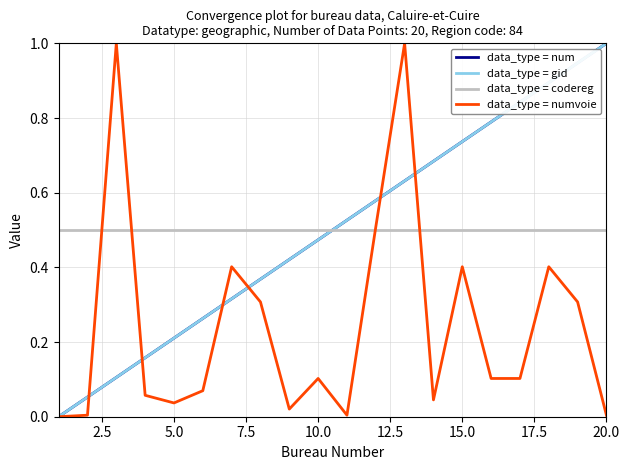

Is this an area chart (filled region under the line)?

No